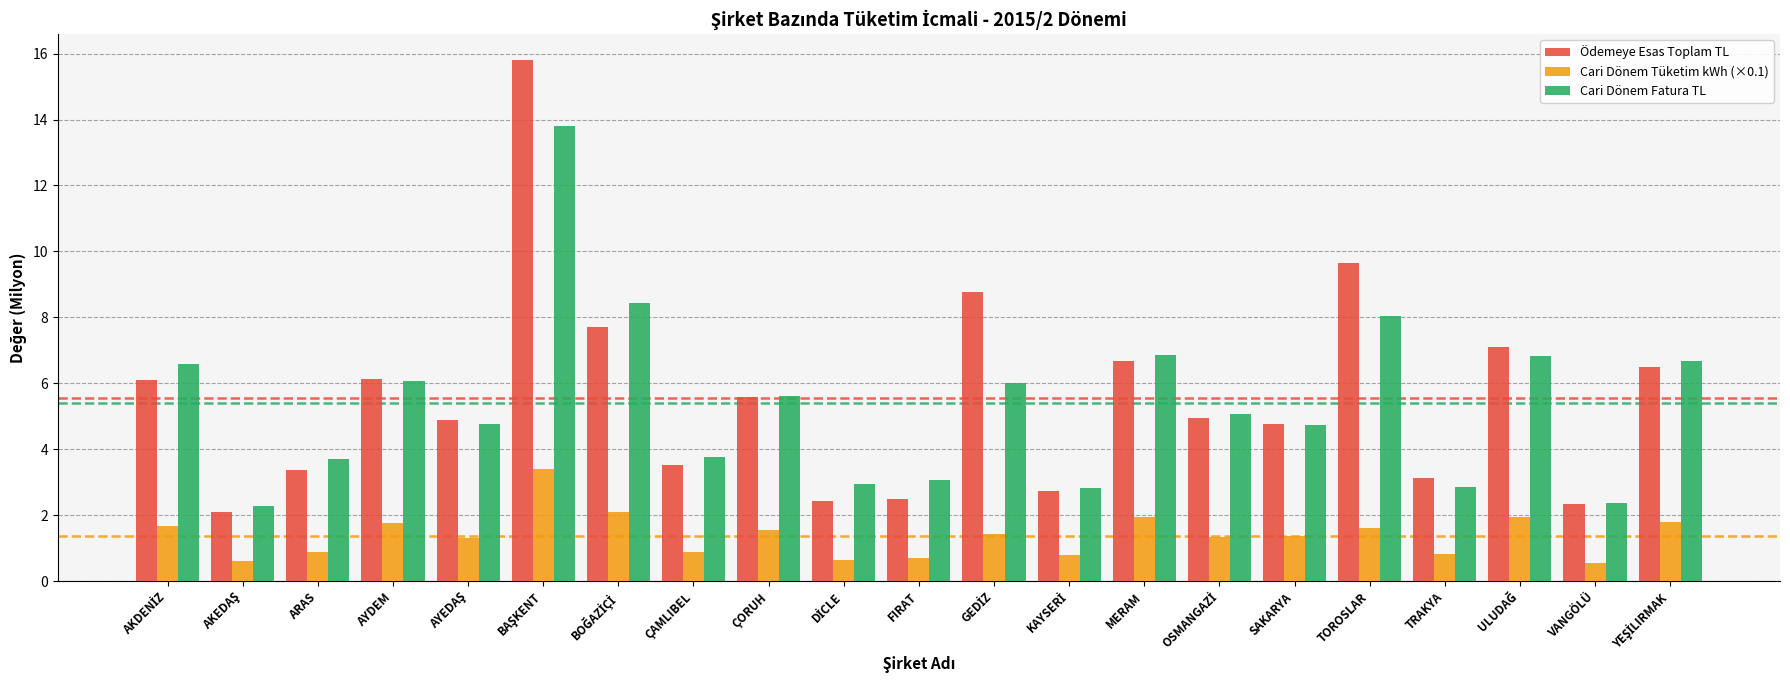

What is the sum of the Cari Dönem Tüketim kWh (×0.1) values at AYDEM and ARAS?

2.6